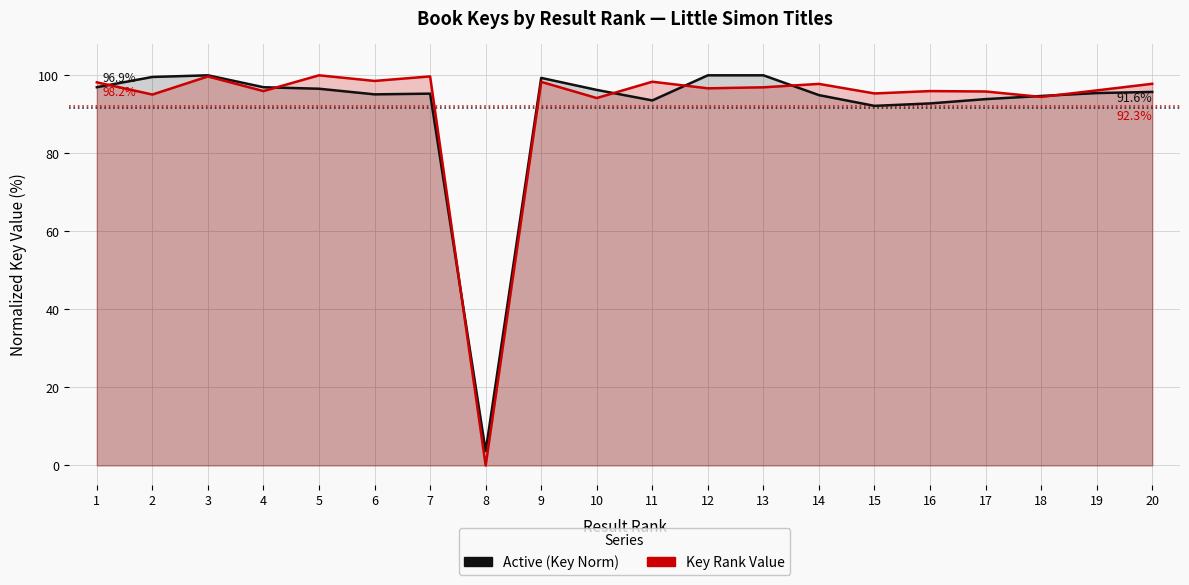

List the series in order of their peak value, highest first.

Active (Key Norm), Key Rank Value